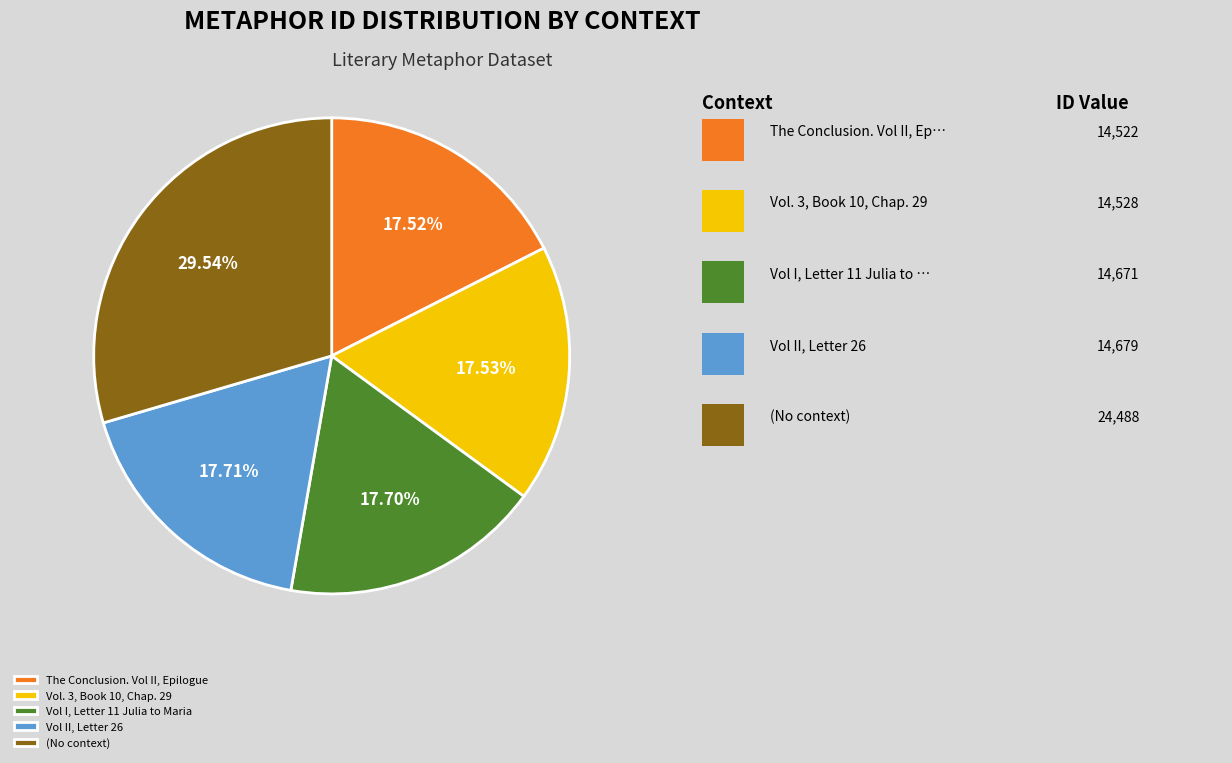

Does (No context) account for over 50% of the chart?

No